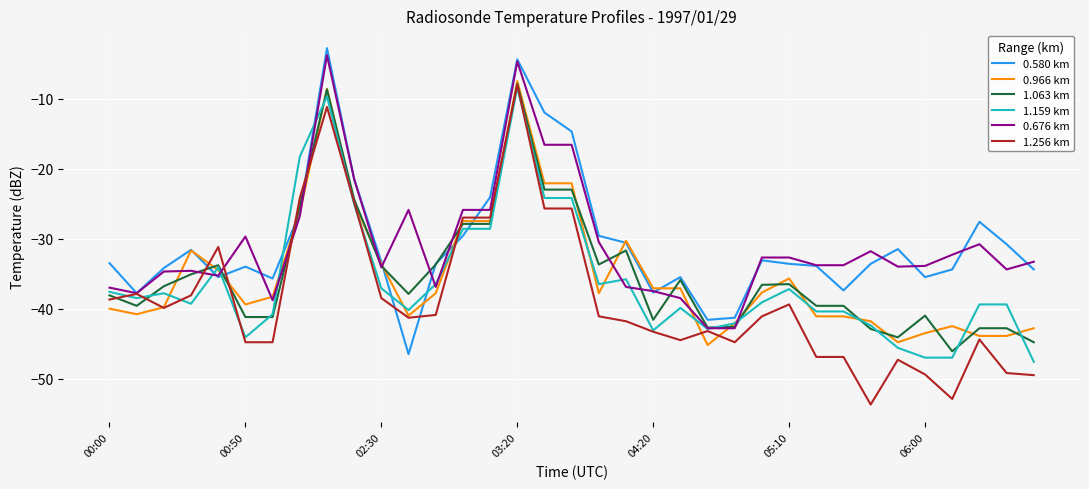

What is the average value of the 1.159 km series?

-36.0